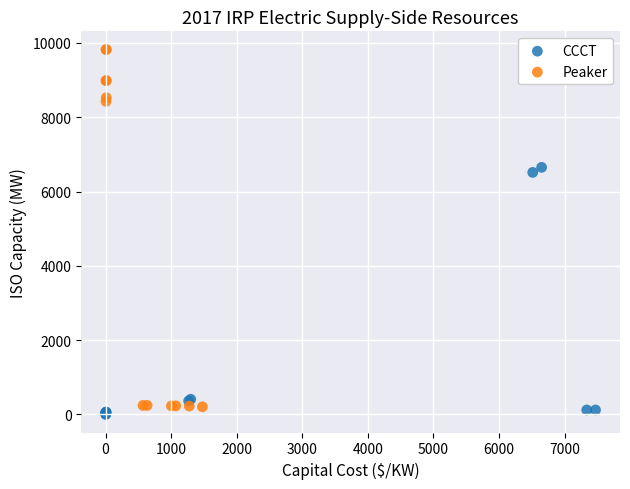

Which series reaches the maximum Y coordinate?

Peaker